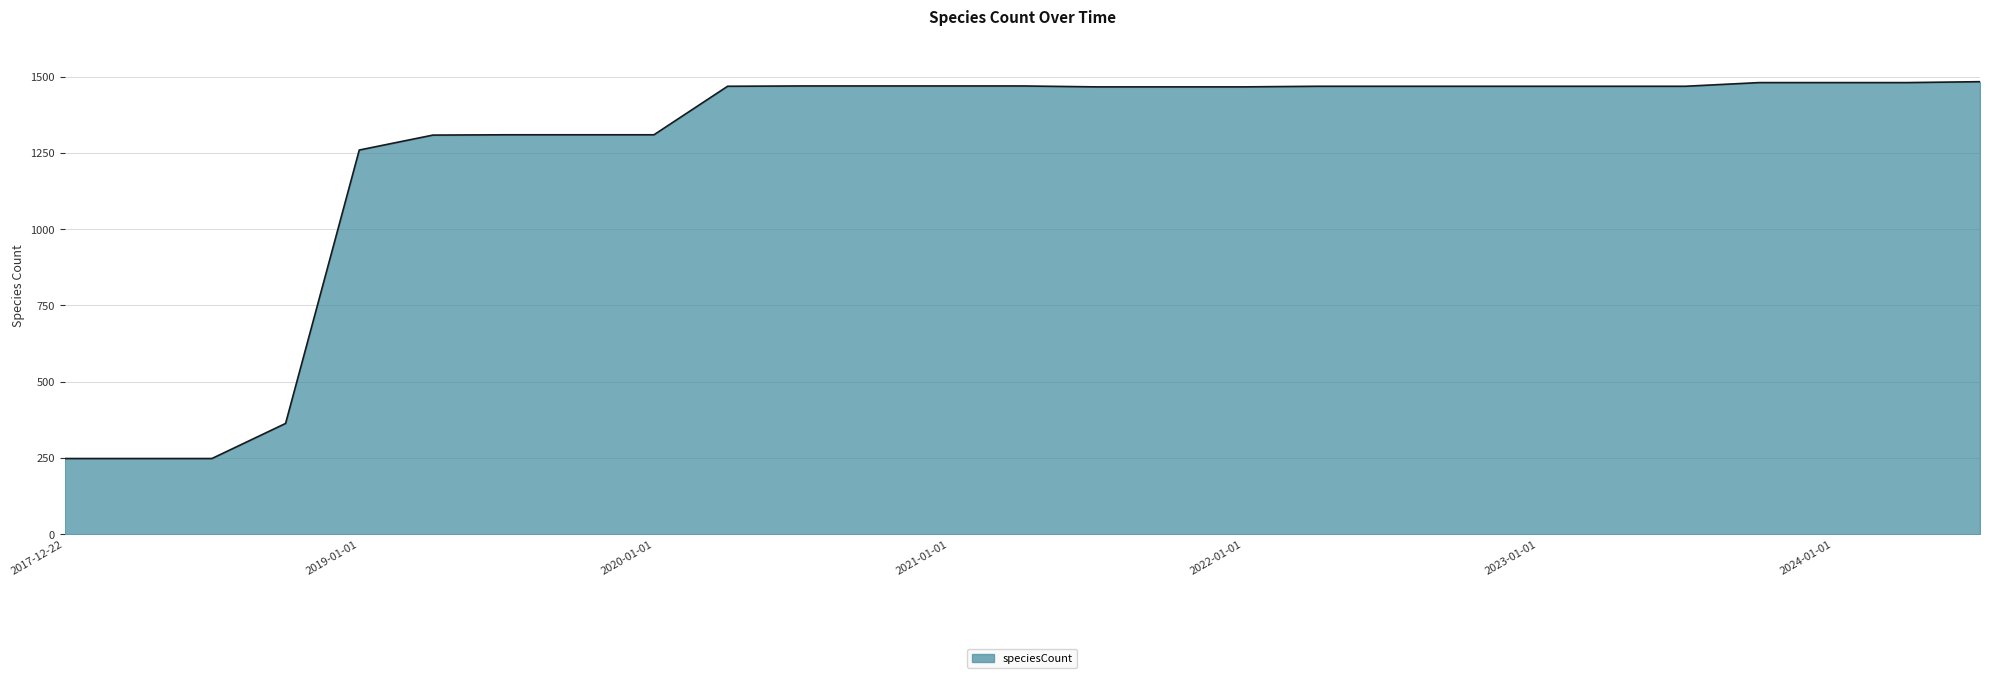

What is the maximum value shown in the chart?

1483